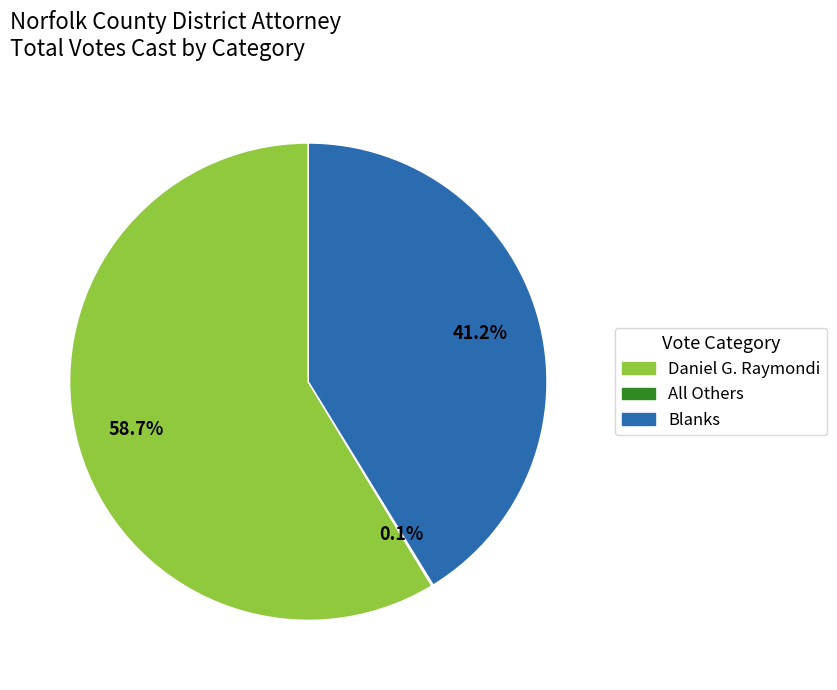

Is it true that Daniel G. Raymondi is 73% of the pie?

False